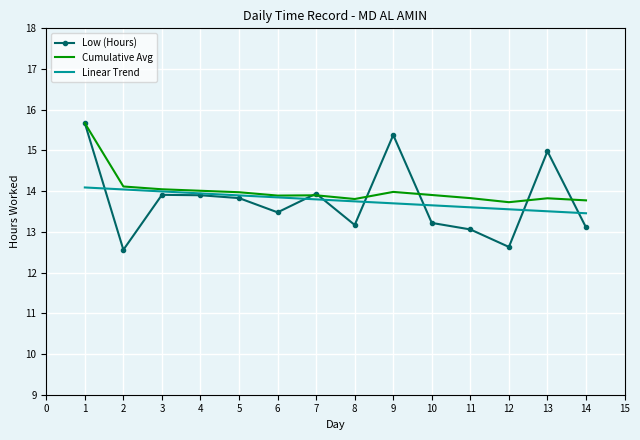

What is the difference between the maximum and minimum values in the Cumulative Avg series?

1.9